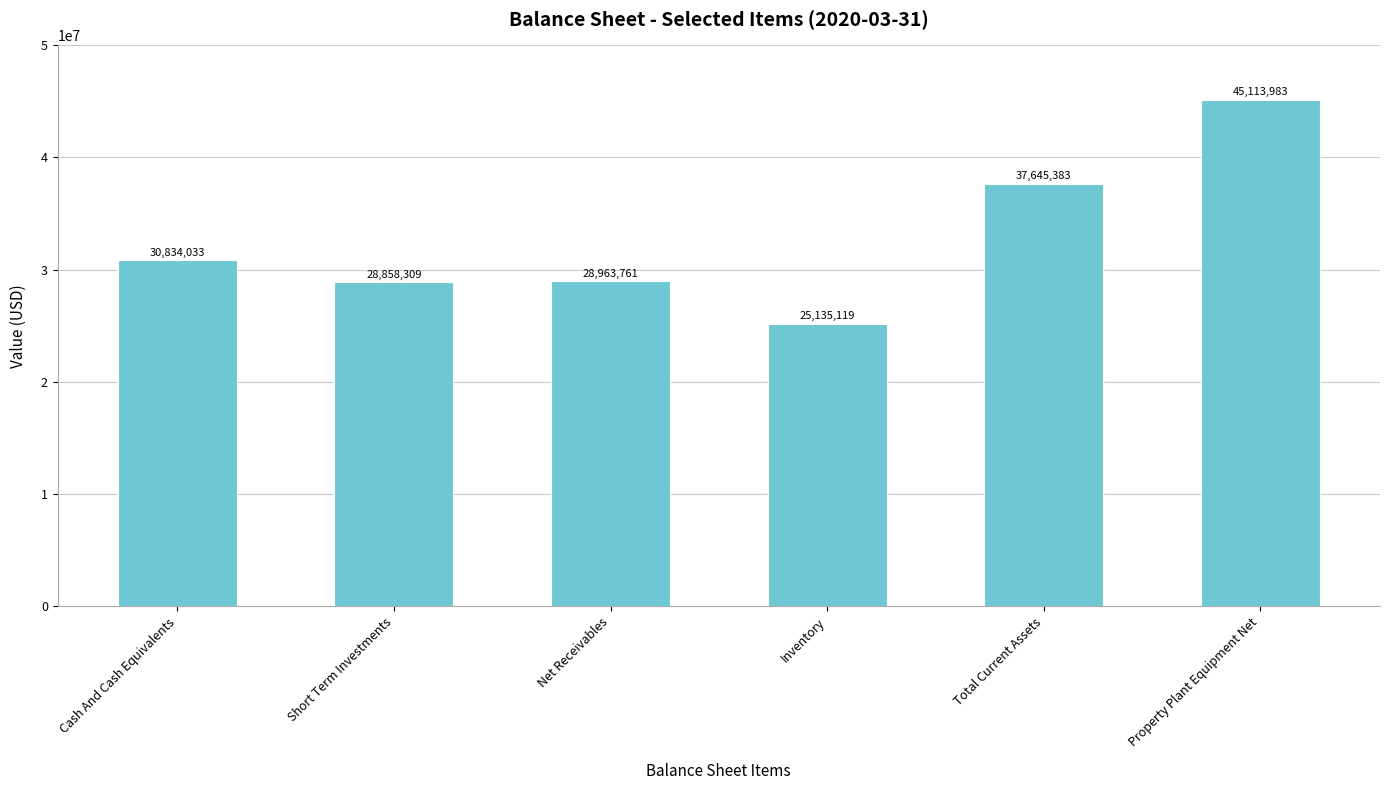

List the labels in order of value, smallest first.

Inventory, Short Term Investments, Net Receivables, Cash And Cash Equivalents, Total Current Assets, Property Plant Equipment Net